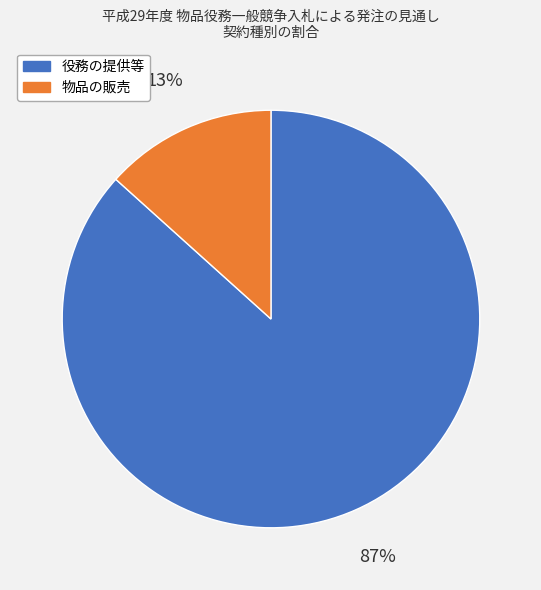

Is there any slice that represents more than half of the pie?

Yes